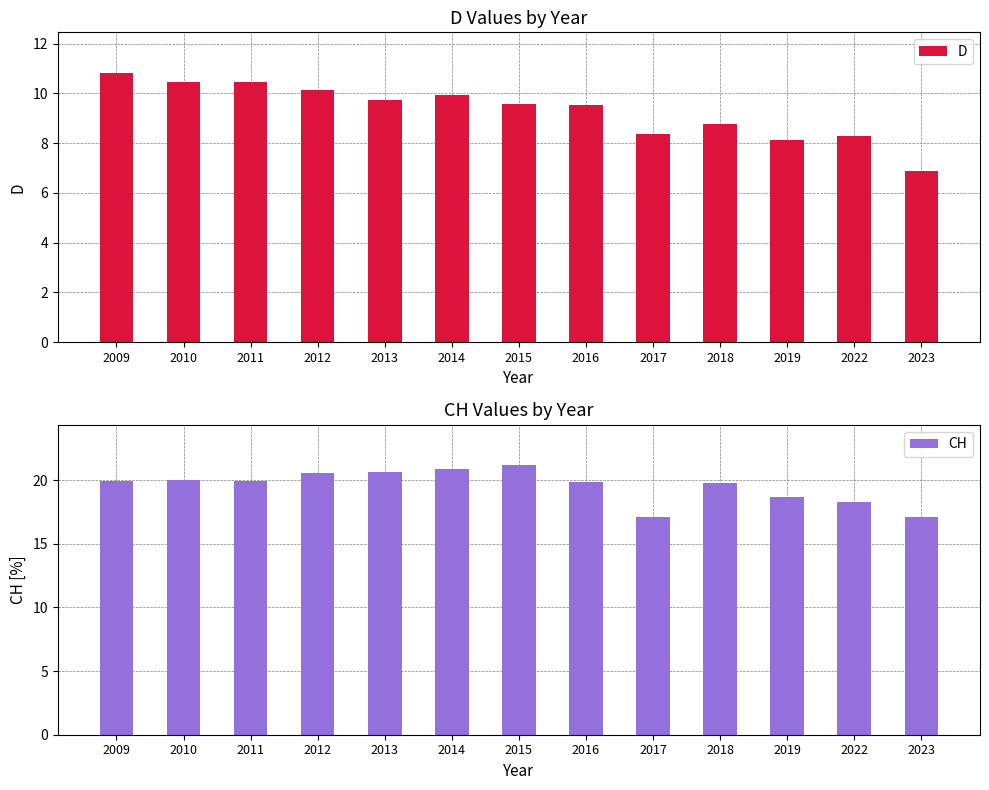

Which label corresponds to the smallest value in the chart?

2023